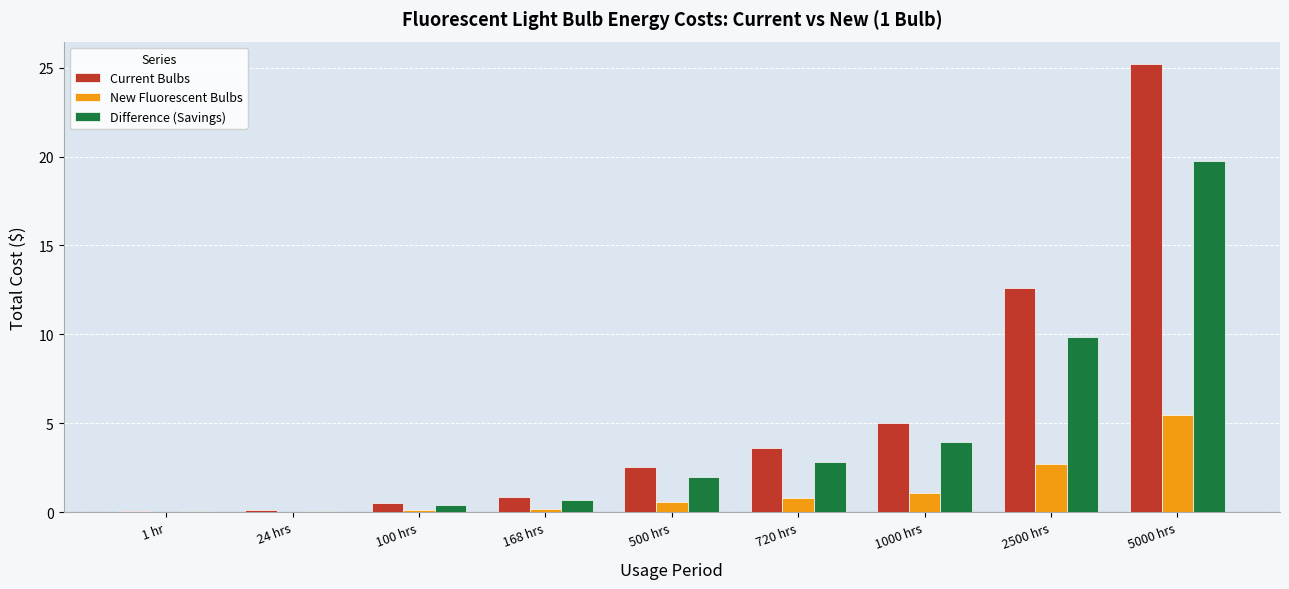

What is the approximate value of Current Bulbs at 2500 hrs?

12.6